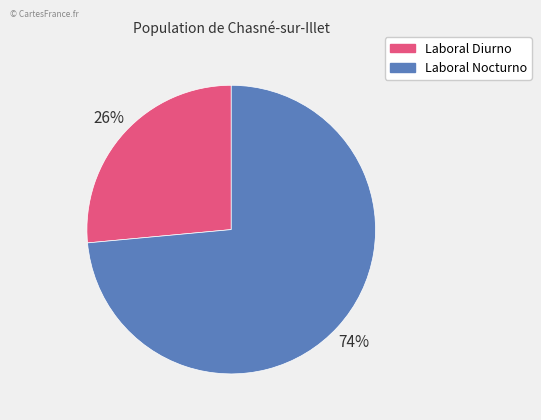

To the nearest percent, what is the average slice percentage?

50%